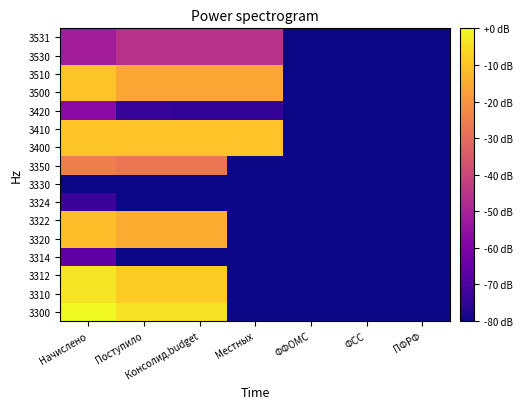

Reading right to left, transcribe all the data shown in this chart.

3300: ПФРФ=-86.5	ФСС=-95.6	ФФОМС=-95.6	Местных=-232.5	Консолид.budget=-4.2	Поступило=-4.2	Начислено=-0.0
3310: ПФРФ=-232.5	ФСС=-232.5	ФФОМС=-232.5	Местных=-232.5	Консолид.budget=-8.2	Поступило=-8.2	Начислено=-3.5
3312: ПФРФ=-232.5	ФСС=-232.5	ФФОМС=-232.5	Местных=-232.5	Консолид.budget=-8.2	Поступило=-8.2	Начислено=-3.5
3314: ПФРФ=-232.5	ФСС=-232.5	ФФОМС=-232.5	Местных=-232.5	Консолид.budget=-94.4	Поступило=-94.4	Начислено=-66.0
3320: ПФРФ=-232.5	ФСС=-232.5	ФФОМС=-232.5	Местных=-232.5	Консолид.budget=-14.7	Поступило=-14.7	Начислено=-11.2
3322: ПФРФ=-232.5	ФСС=-232.5	ФФОМС=-232.5	Местных=-232.5	Консолид.budget=-14.7	Поступило=-14.7	Начислено=-11.2
3324: ПФРФ=-232.5	ФСС=-232.5	ФФОМС=-232.5	Местных=-232.5	Консолид.budget=-112.5	Поступило=-112.5	Начислено=-73.3
3330: ПФРФ=-86.5	ФСС=-95.6	ФФОМС=-95.6	Местных=-232.5	Консолид.budget=-232.5	Поступило=-81.9	Начислено=-100.4
3350: ПФРФ=-232.5	ФСС=-232.5	ФФОМС=-232.5	Местных=-232.5	Консолид.budget=-27.3	Поступило=-27.3	Начислено=-25.1
3400: ПФРФ=-232.5	ФСС=-100.4	ФФОМС=-100.4	Местных=-10.1	Консолид.budget=-10.1	Поступило=-10.1	Начислено=-9.7
3410: ПФРФ=-232.5	ФСС=-232.5	ФФОМС=-232.5	Местных=-10.1	Консолид.budget=-10.1	Поступило=-10.1	Начислено=-9.8
3420: ПФРФ=-232.5	ФСС=-100.4	ФФОМС=-100.4	Местных=-74.6	Консолид.budget=-74.6	Поступило=-73.8	Начислено=-57.0
3500: ПФРФ=-232.5	ФСС=-232.5	ФФОМС=-232.5	Местных=-15.6	Консолид.budget=-15.6	Поступило=-15.6	Начислено=-9.9
3510: ПФРФ=-232.5	ФСС=-232.5	ФФОМС=-232.5	Местных=-15.6	Консолид.budget=-15.6	Поступило=-15.6	Начислено=-9.9
3530: ПФРФ=-232.5	ФСС=-232.5	ФФОМС=-232.5	Местных=-45.9	Консолид.budget=-45.9	Поступило=-45.9	Начислено=-51.4
3531: ПФРФ=-232.5	ФСС=-232.5	ФФОМС=-232.5	Местных=-45.9	Консолид.budget=-45.9	Поступило=-45.9	Начислено=-51.4